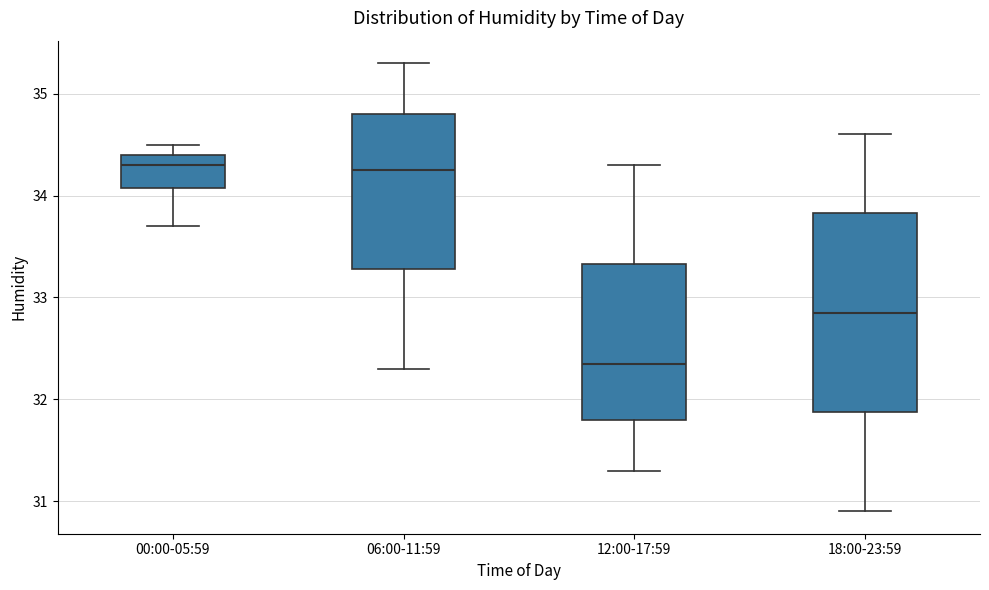

Reading left to right, read every box against the y-axis: the position of its median line, the range the box covers, and the ends of its whiskers. The values are not printed on the chart, so give them approximately, as read against the axis.

00:00-05:59: median 34.3, box 34.1 to 34.4, whiskers 33.7 to 34.5
06:00-11:59: median 34.3, box 33.3 to 34.8, whiskers 32.3 to 35.3
12:00-17:59: median 32.4, box 31.8 to 33.3, whiskers 31.3 to 34.3
18:00-23:59: median 32.9, box 31.9 to 33.8, whiskers 30.9 to 34.6